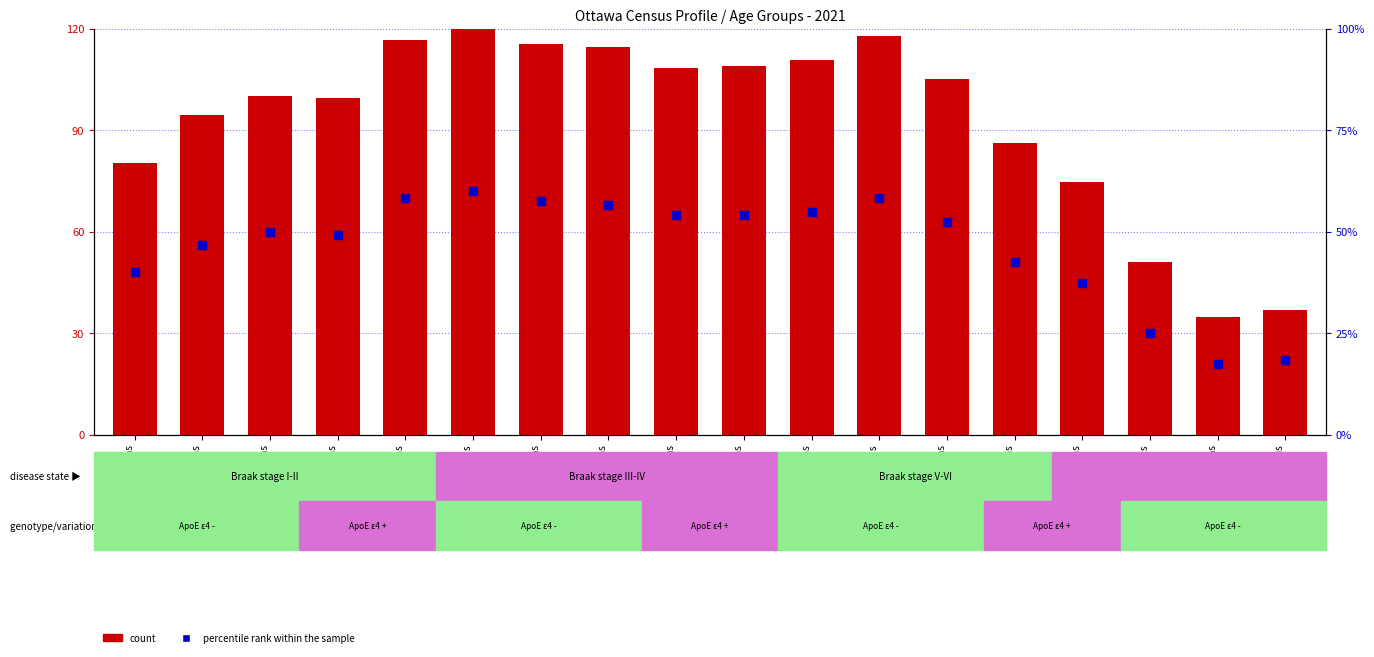

Which series has the largest total across all categories?

count